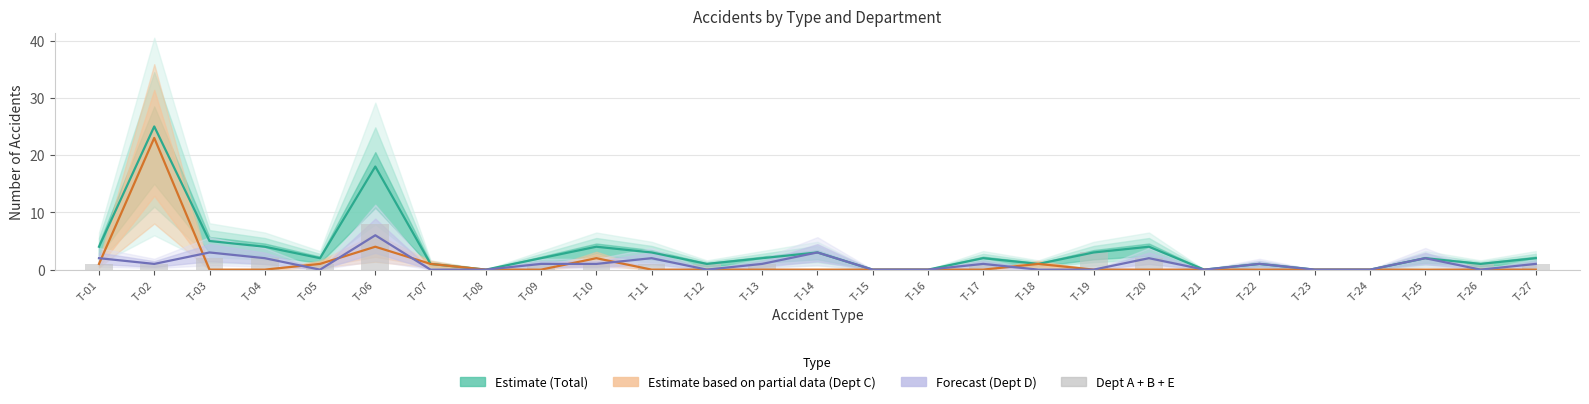

What is the maximum value for Dept A+B+E?

8